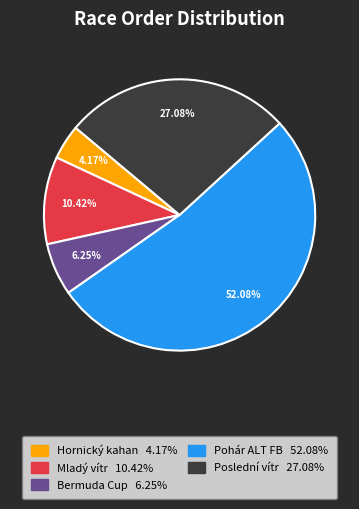

Combined, what portion of the pie is Mladý vítr and Bermuda Cup?

16.7%